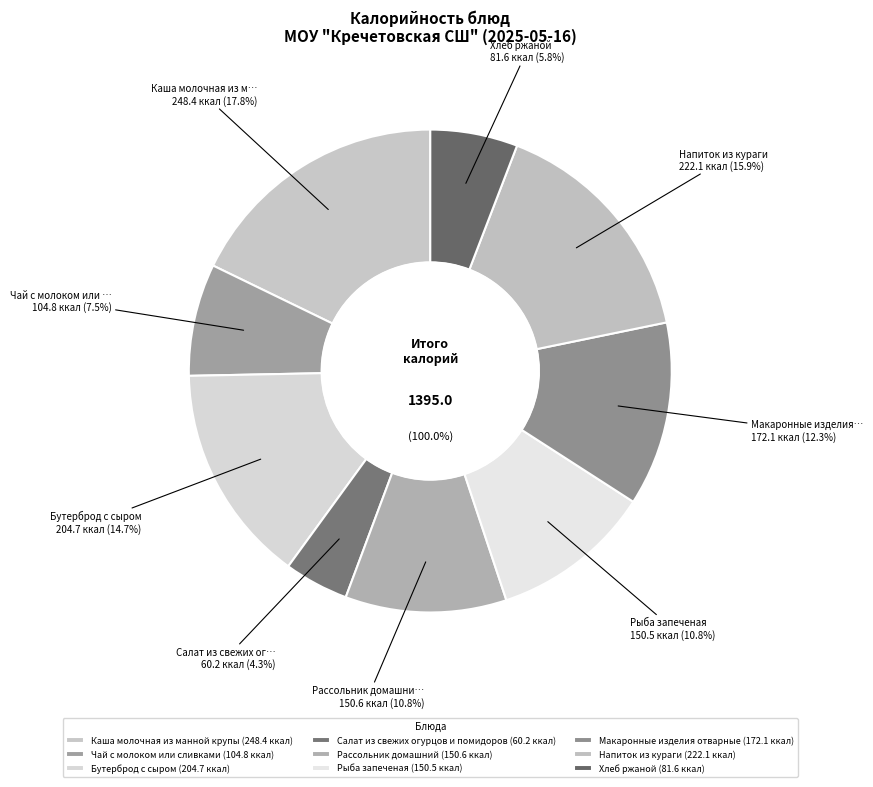

Does Напиток из кураги represent more than half of the total?

No